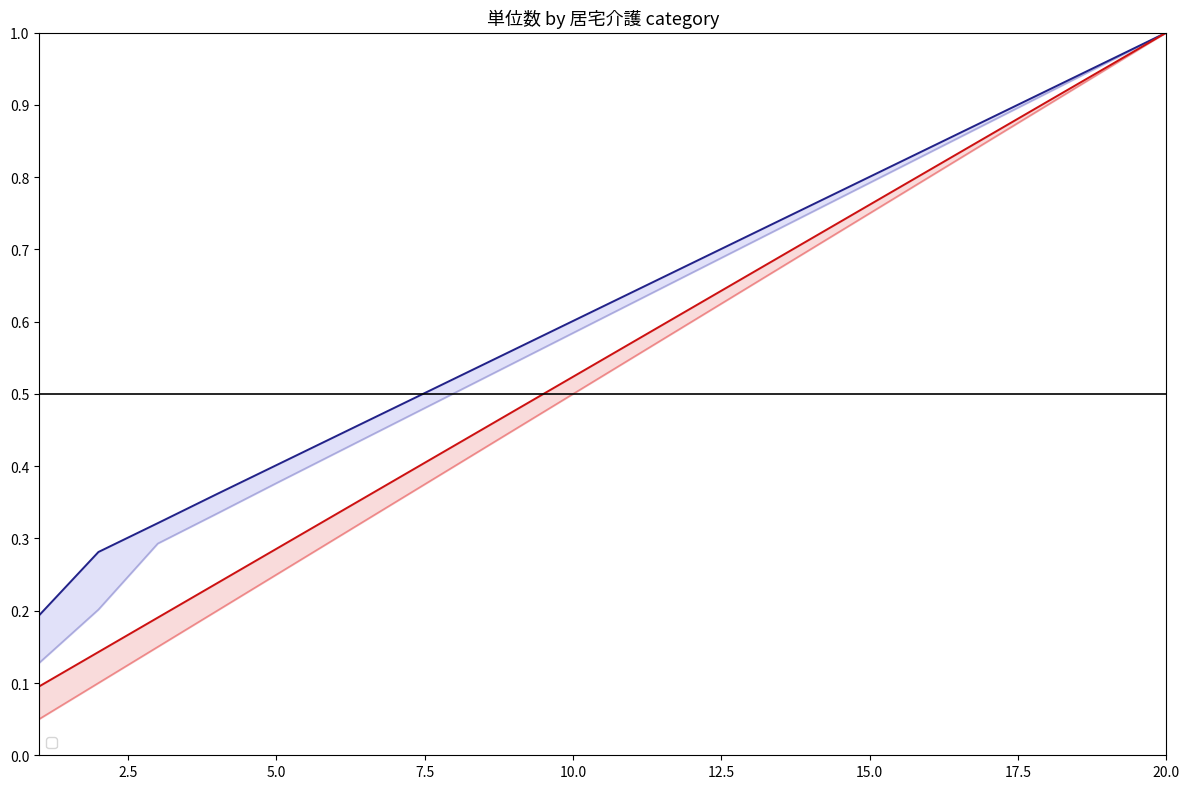

Reading left to right, what are all the values shown in this chart?

_11_A身体 class 1: 0.1	0.2	0.3	0.3	0.4	0.4	0.5	0.5	0.5	0.6	0.6	0.7	0.7	0.8	0.8	0.8	0.9	0.9	1.0	1.0
_11_A身体 class 2: 0.2	0.3	0.3	0.4	0.4	0.4	0.5	0.5	0.6	0.6	0.6	0.7	0.7	0.8	0.8	0.8	0.9	0.9	1.0	1.0
_11_A身体増 class 1: 0.1	0.1	0.1	0.2	0.2	0.3	0.3	0.4	0.5	0.5	0.6	0.6	0.7	0.7	0.8	0.8	0.8	0.9	0.9	1.0
_11_A身体増 class 2: 0.1	0.1	0.2	0.2	0.3	0.3	0.4	0.4	0.5	0.5	0.6	0.6	0.7	0.7	0.8	0.8	0.9	0.9	1.0	1.0